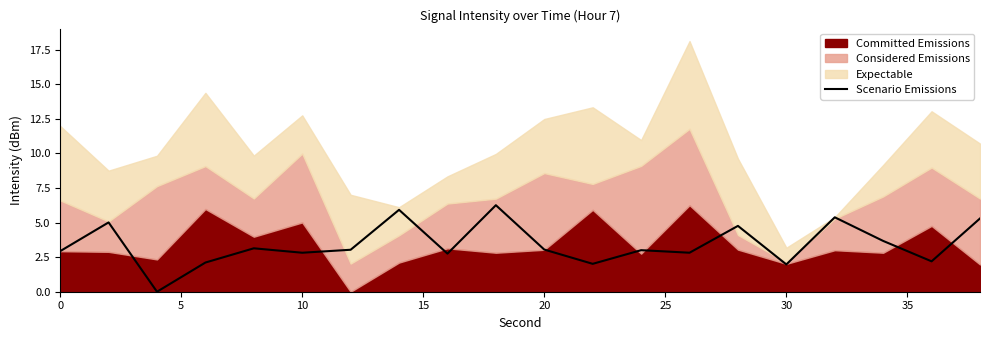

Does the chart have visible grid lines?

No